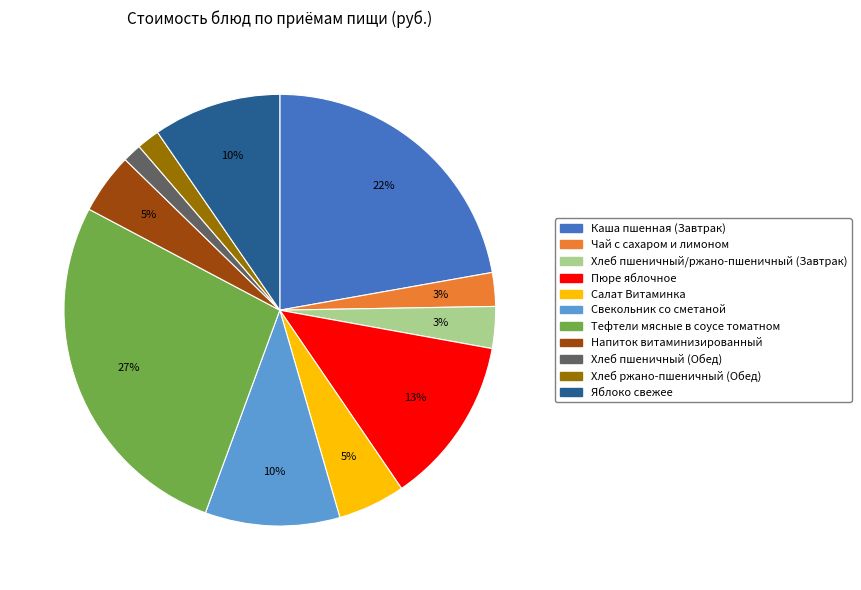

The Тефтели мясные в соусе томатном slice represents 39% of the pie. True or false?

False